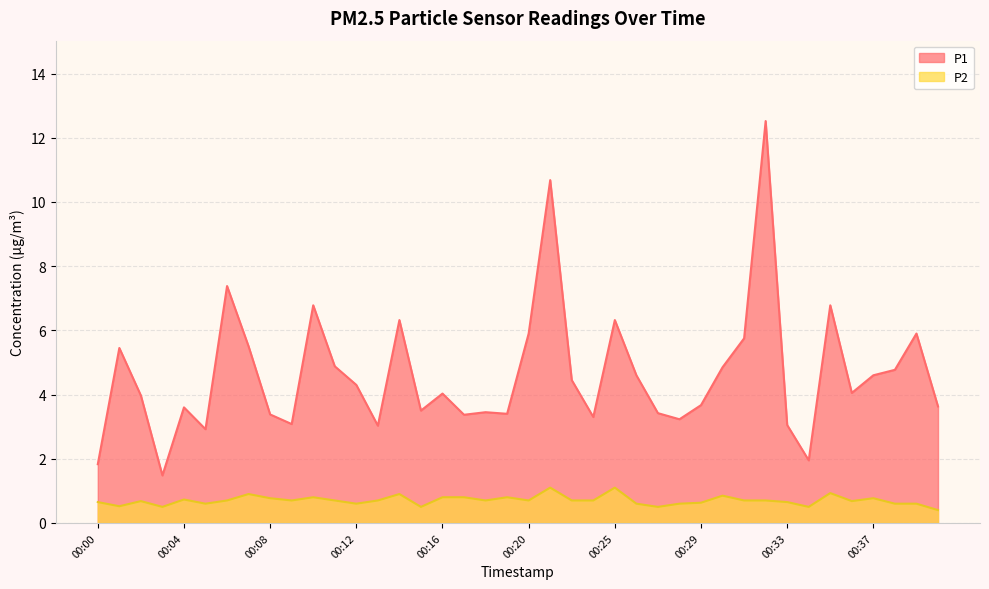

True or false: P1 and P2 intersect in this chart.

False